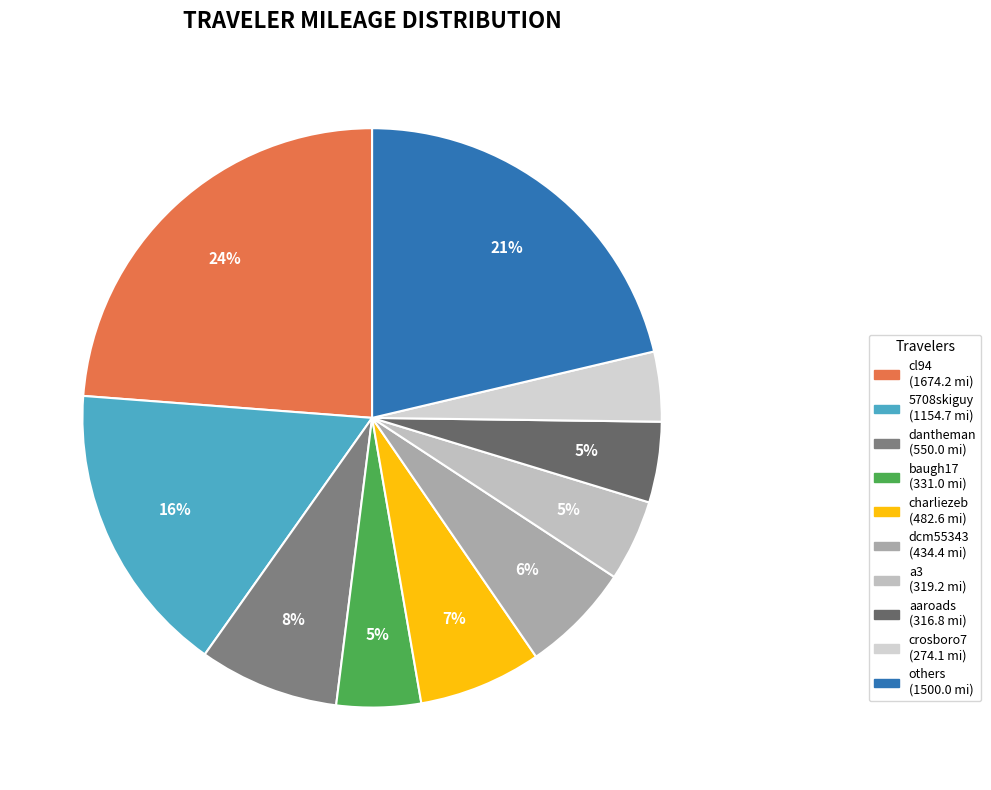

Which category has the biggest portion of the pie?

cl94